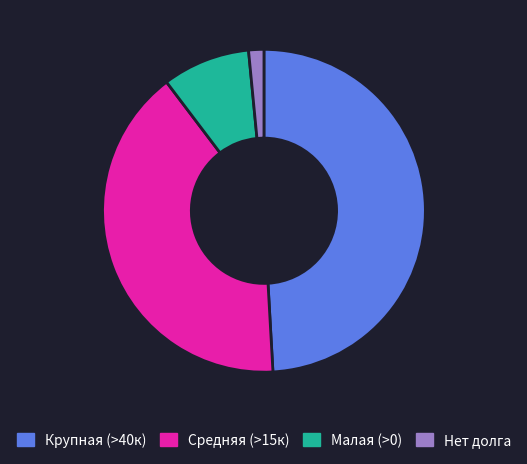

Does any single category account for the majority?

No